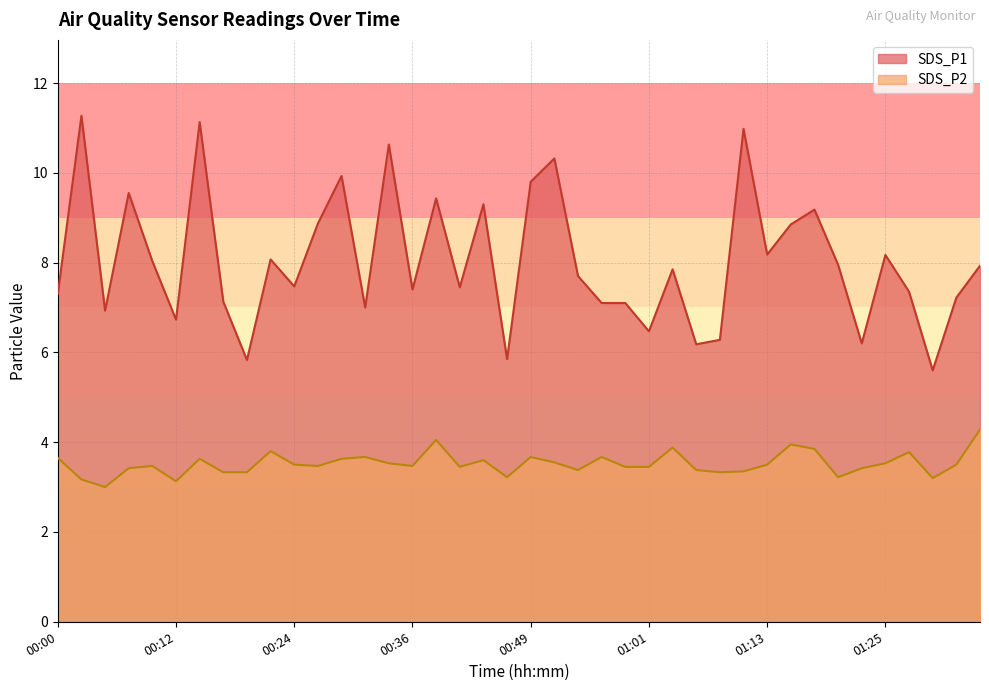

Which series has the largest total across all categories?

SDS_P1